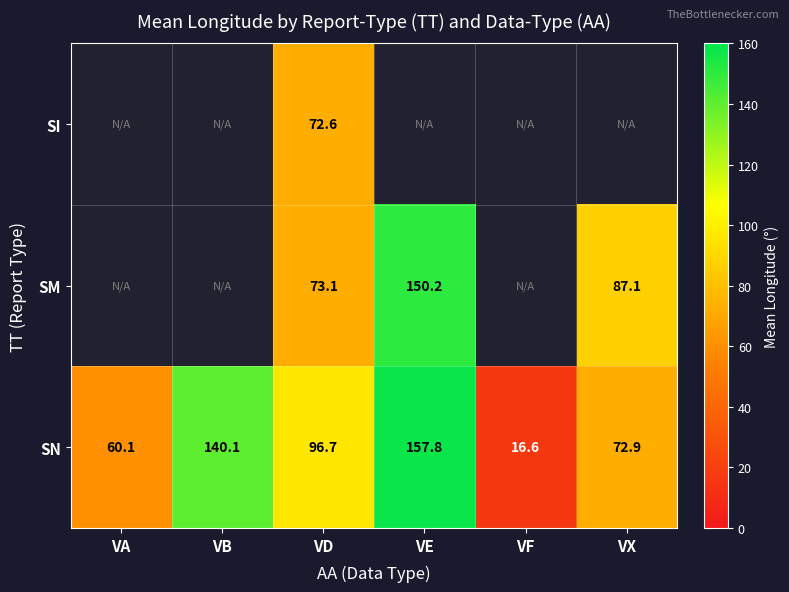

What is the maximum value for SN?

157.8